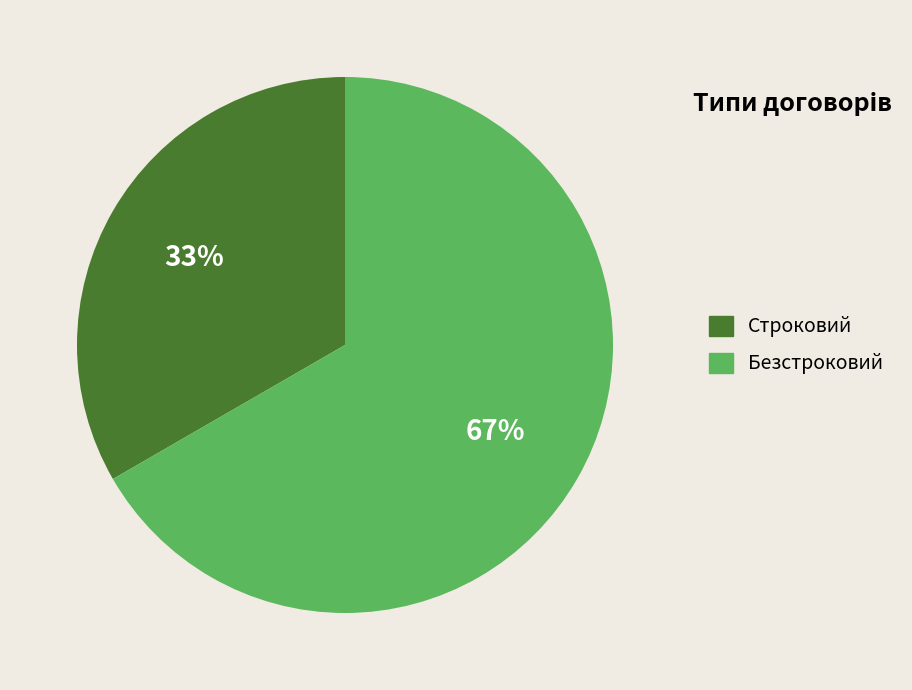

Count the number of slices in the pie.

2